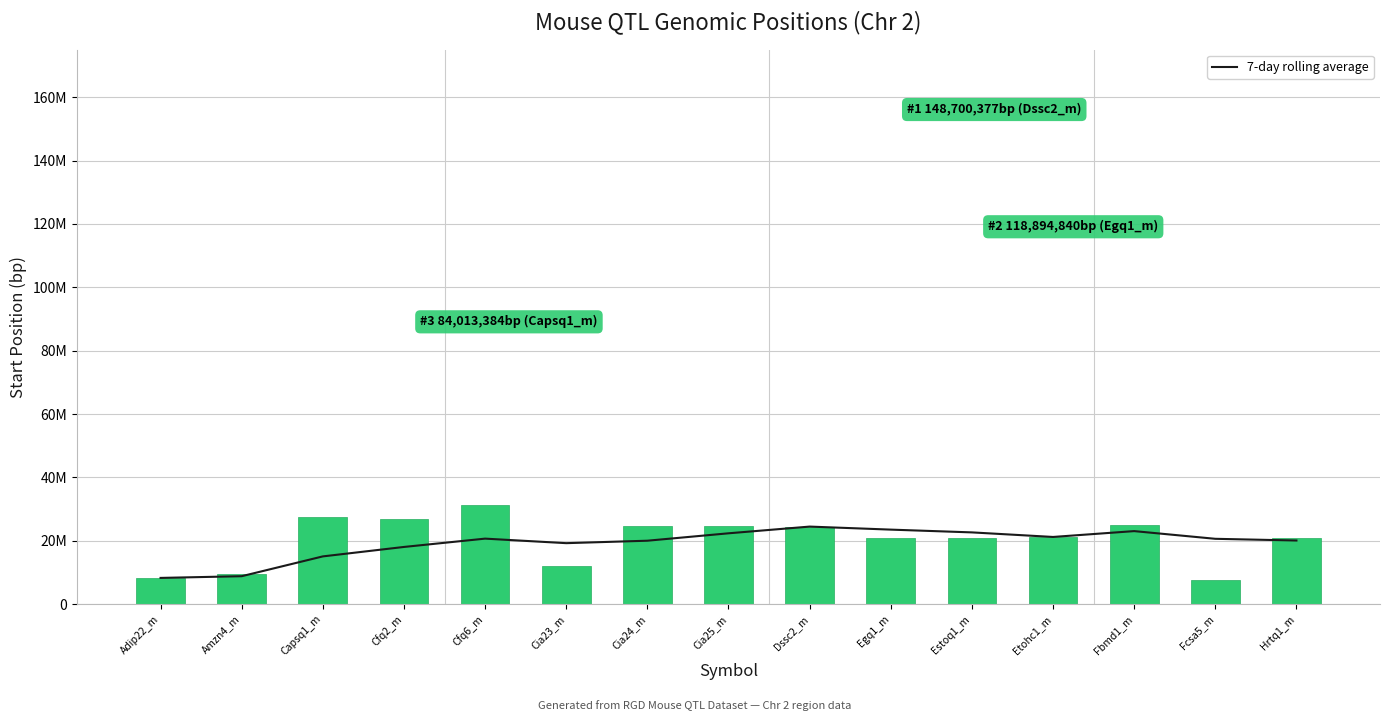

How many data points in Start (Mb) are less than 21129725?

7